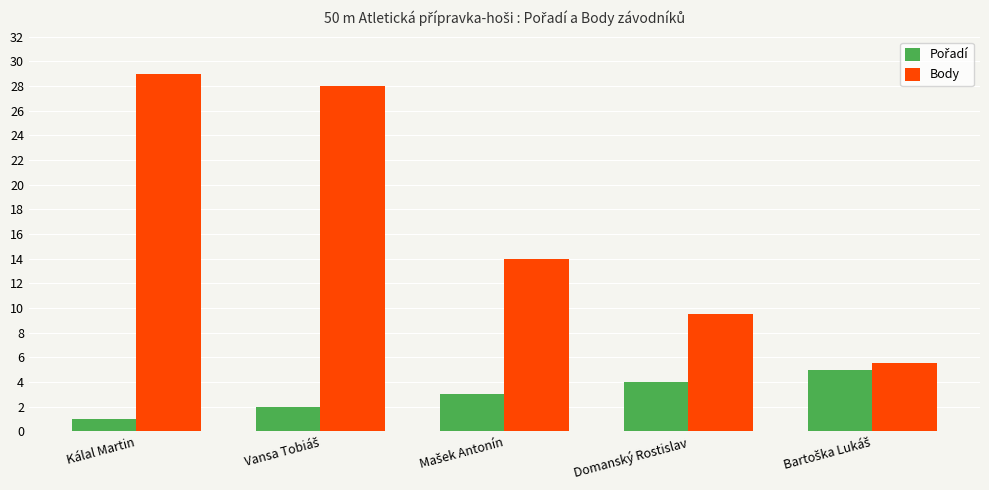

How many data points does each series have?

5